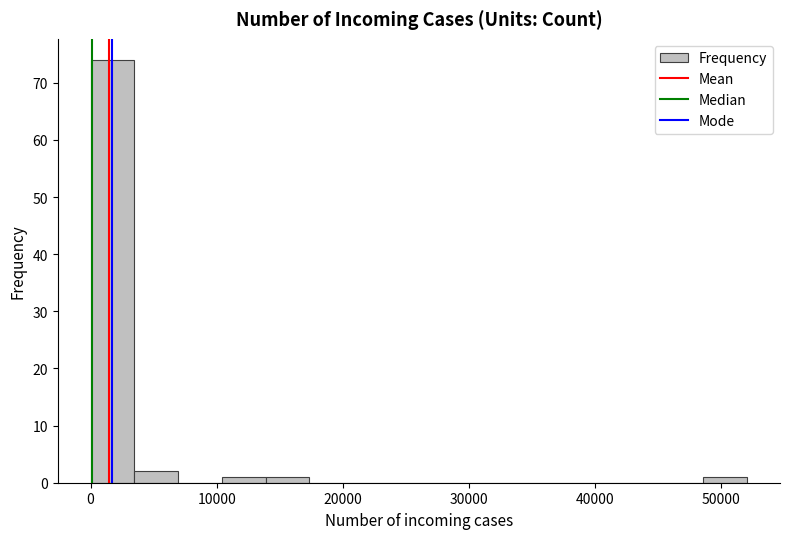

Around what value on the x-axis is the tallest bar? Give the approximate position of its centre, as read against the axis.

2000